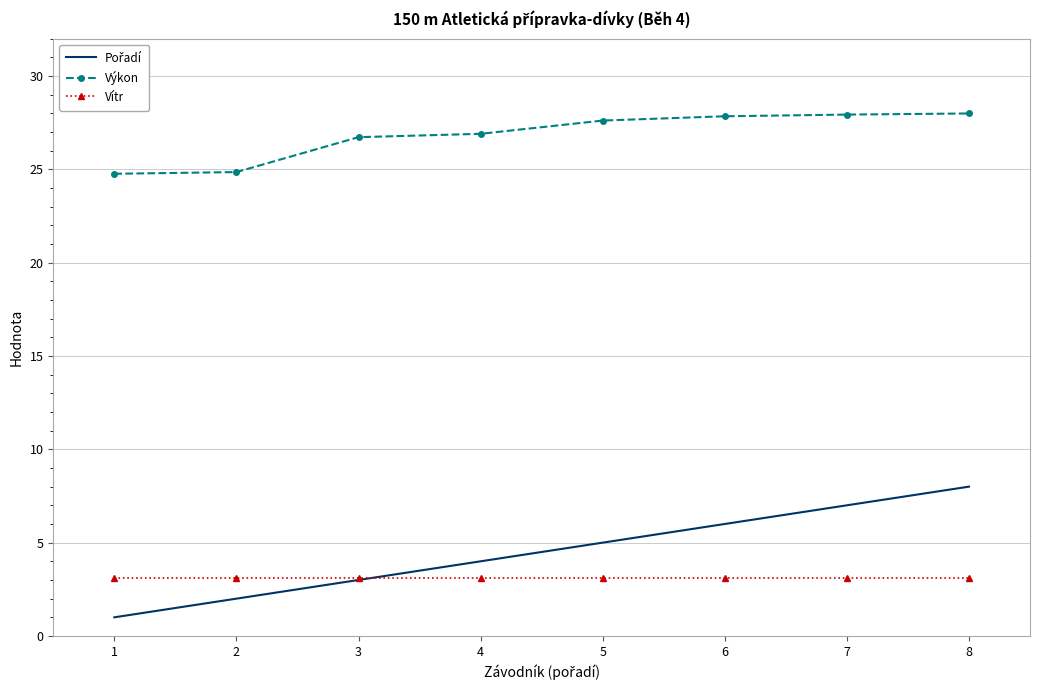

What is the total value across all series at 8?

39.1